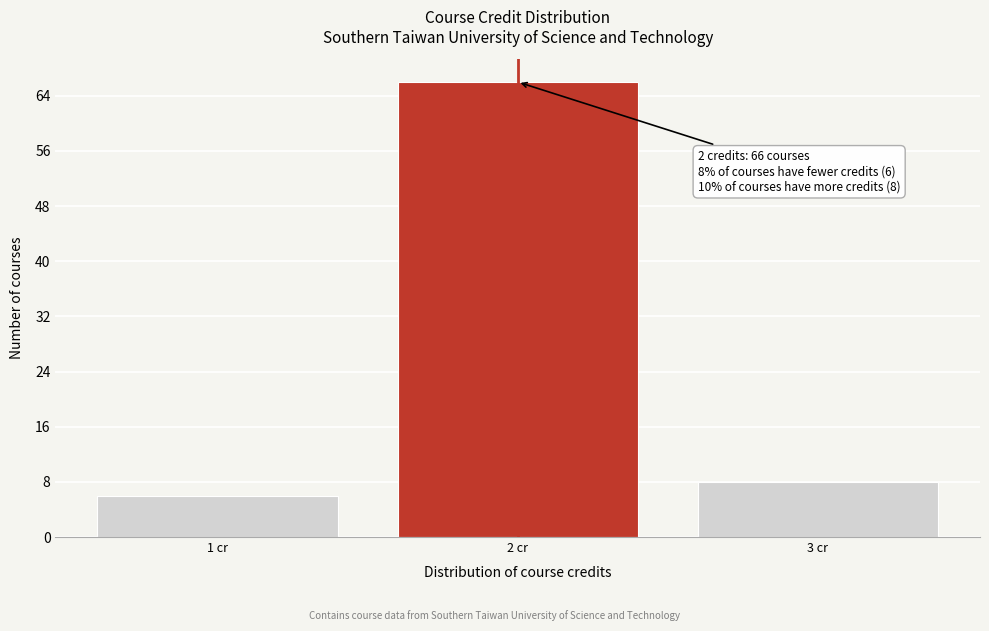

Reading left to right, transcribe all the data shown in this chart.

6	66	8